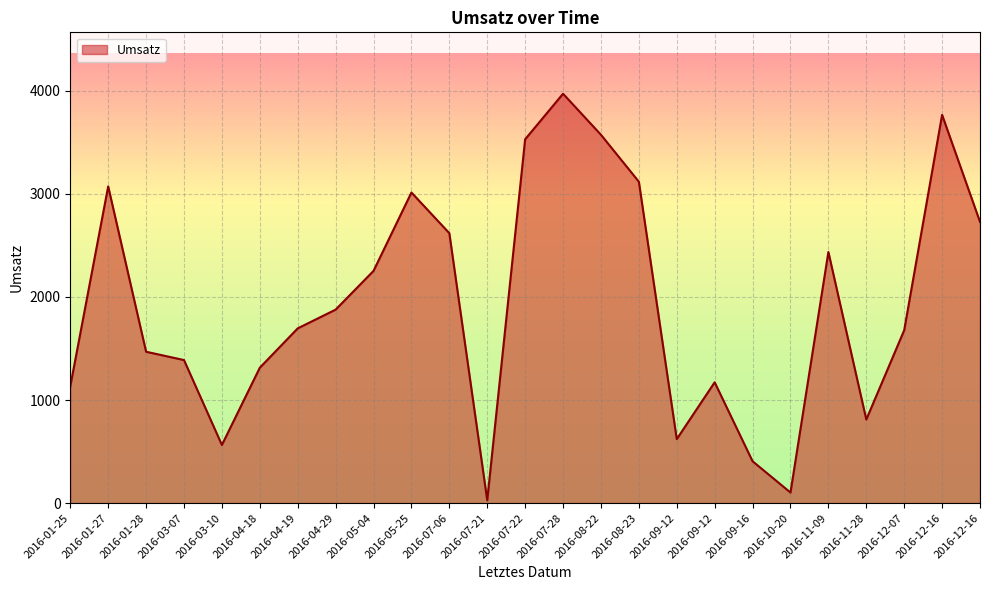

Which category has the lowest value across all series?

2016-07-21